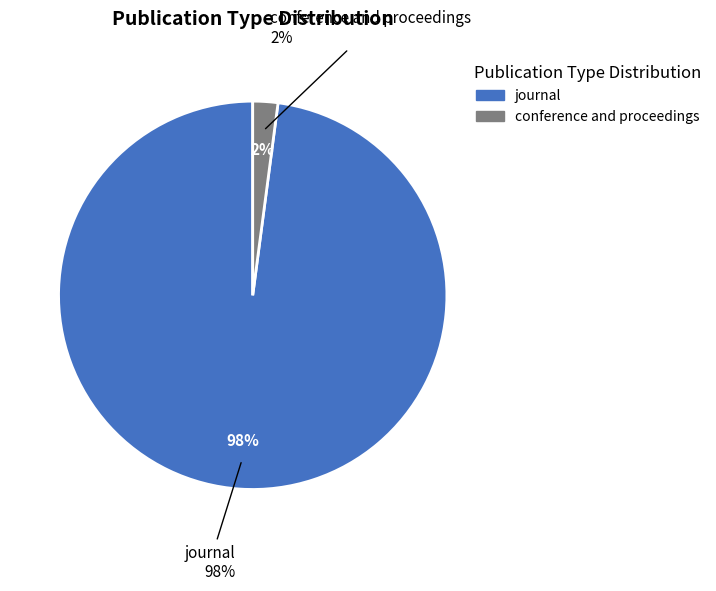

Approximately how many times larger is the value at journal compared to conference and proceedings?

47.0